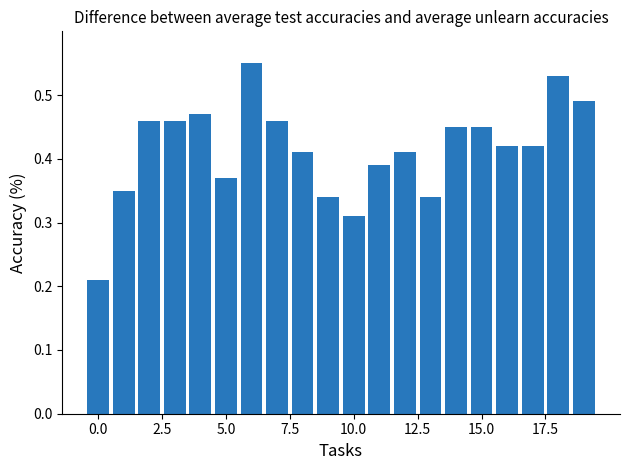

How many values are between 0 and 1?

20